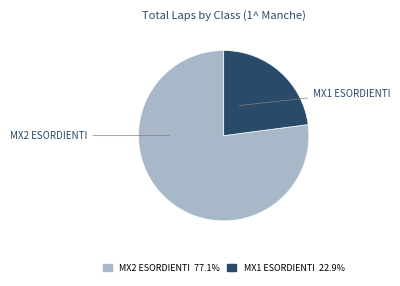

True or false: MX2 ESORDIENTI accounts for 1% of the total.

False